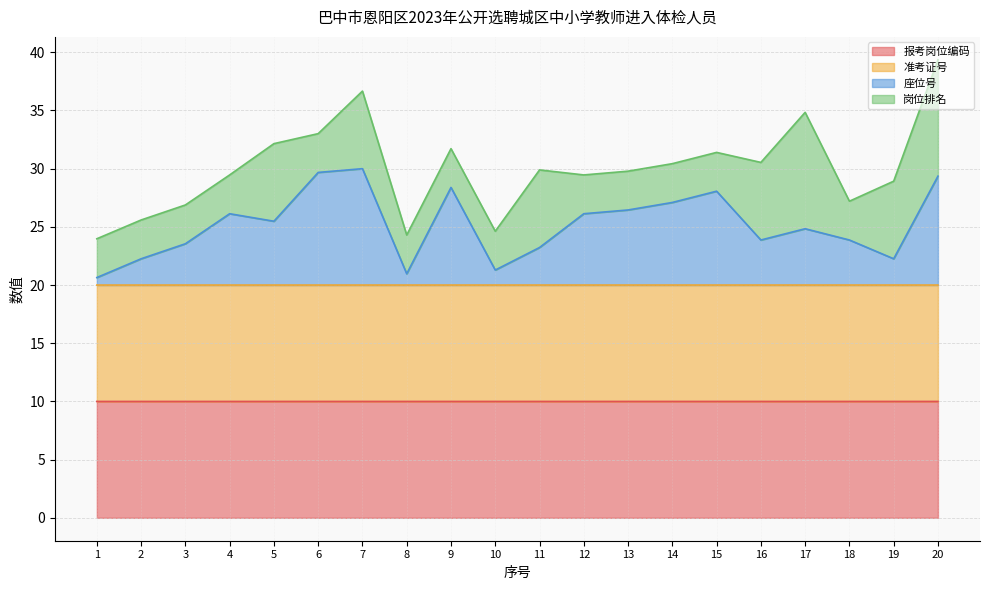

Where is 座位号 nearest to the value 25?

17